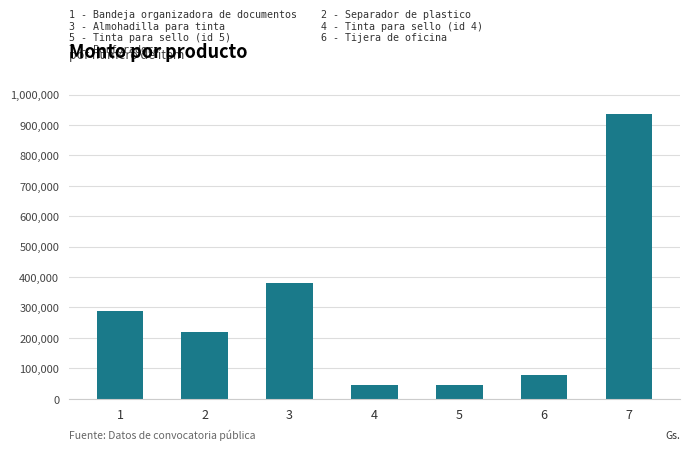

How many series are shown in this chart?

1